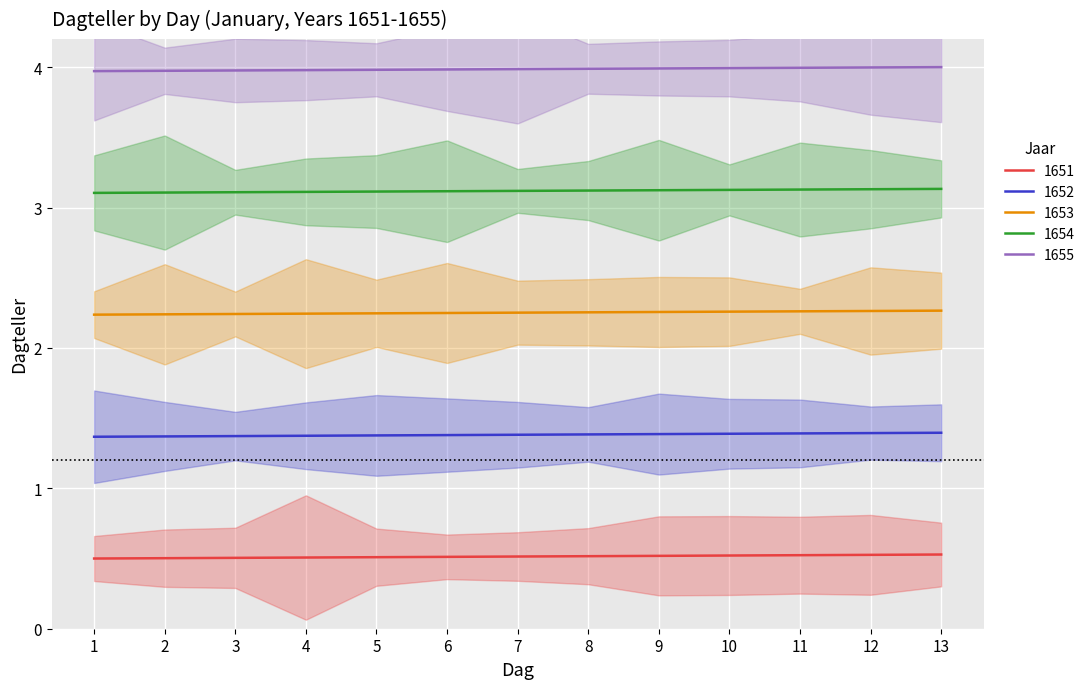

True or false: 1652 has more than 2 interior local peaks.

False